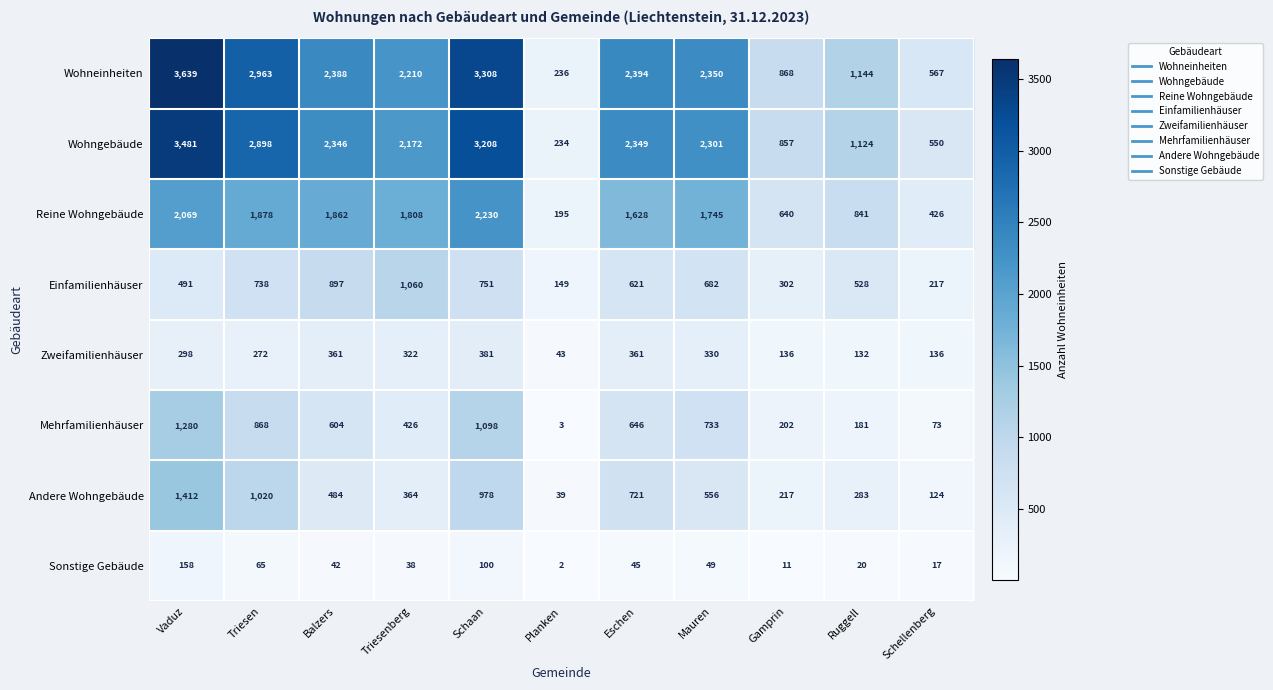

What is the sum of all Zweifamilienhäuser values?

2772